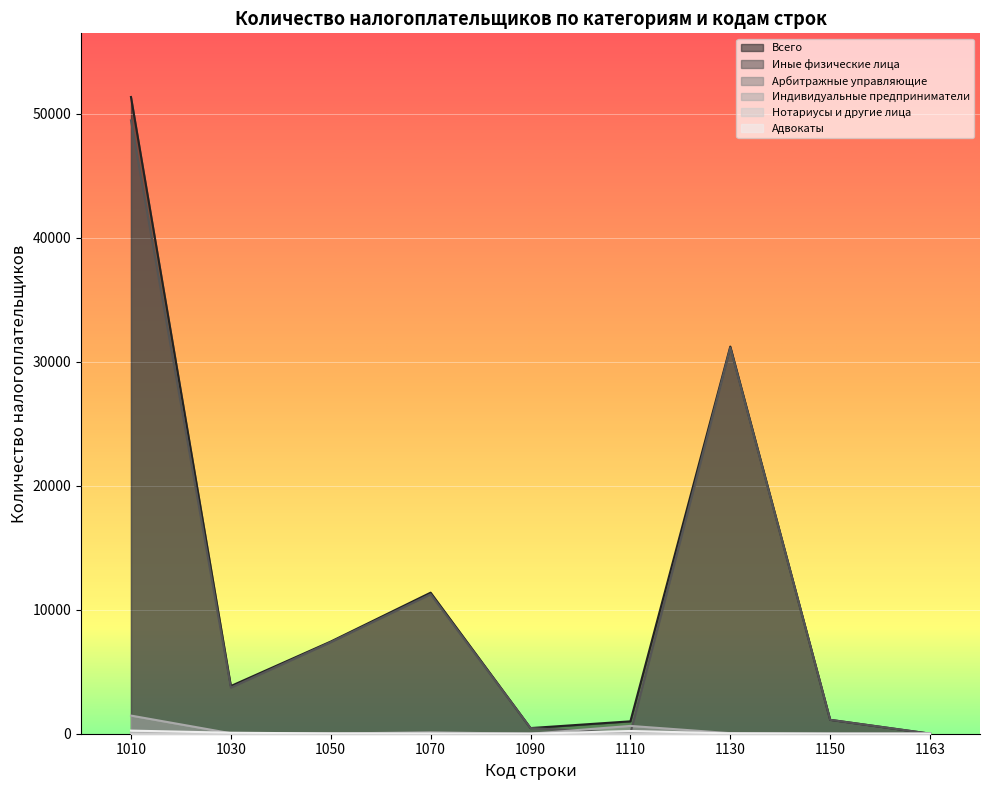

After their last crossing, which series has the higher values: Адвокаты or Индивидуальные предприниматели?

Адвокаты